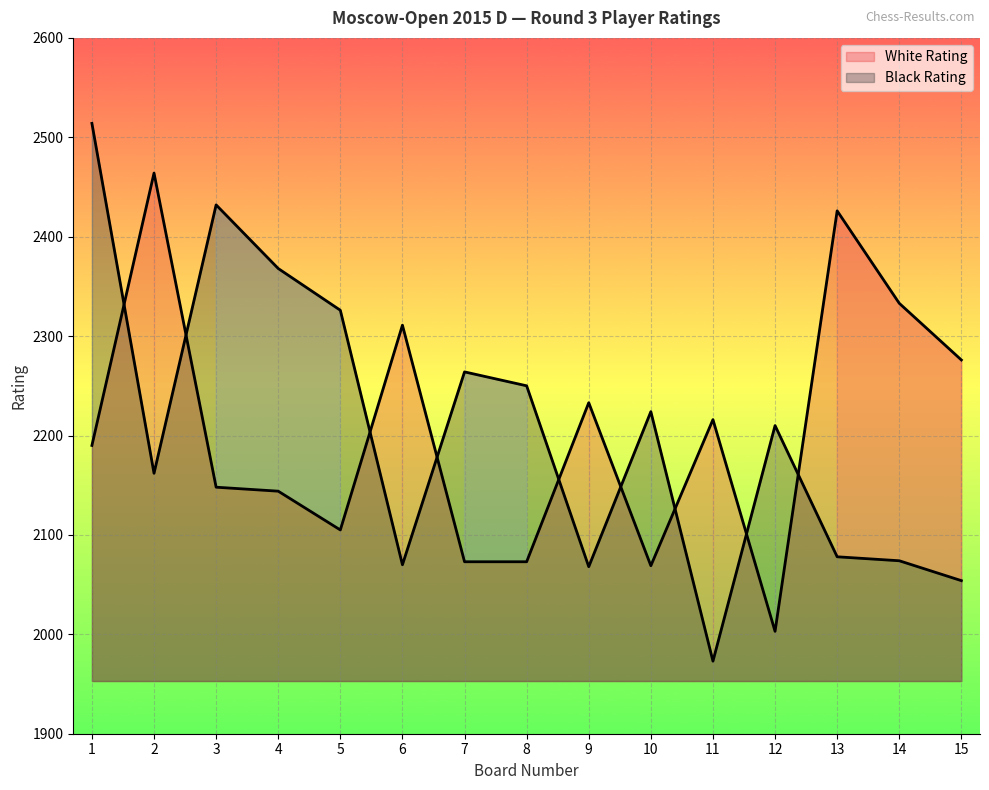

Does the chart display data point markers on the line(s)?

No